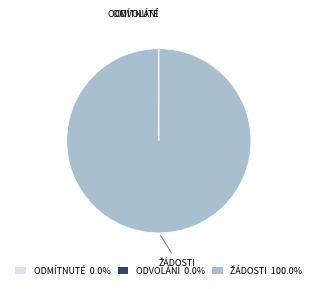

Is there any slice that represents more than half of the pie?

Yes